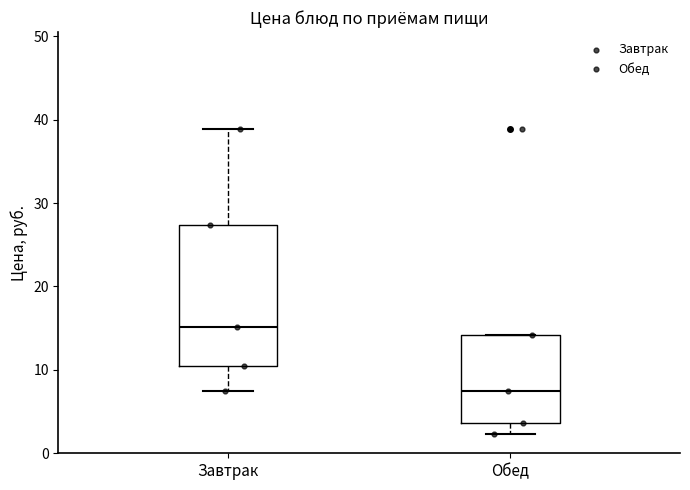

Which box's median line is the lowest?

Обед